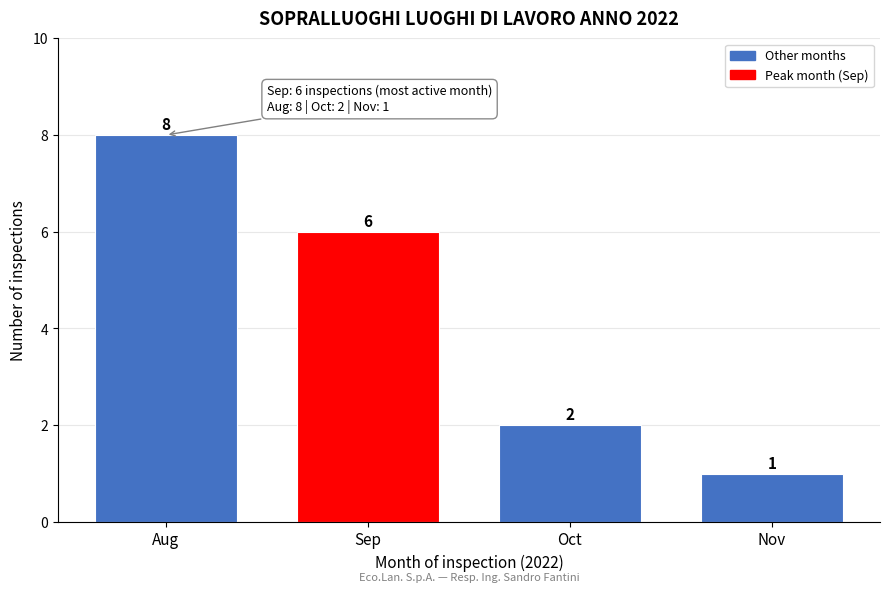

Reading left to right, what are all the values shown in this chart?

Aug=8	Sep=6	Oct=2	Nov=1